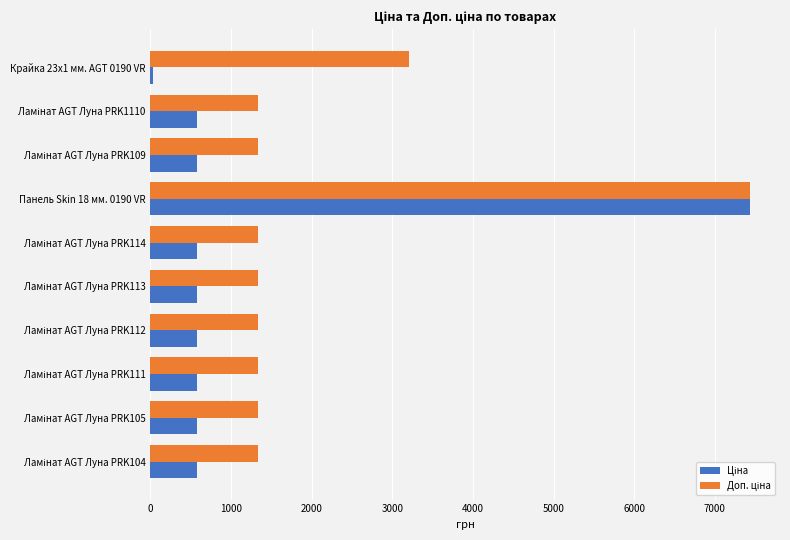

At which category is the sum across all series the highest?

Панель Skin 18 мм. 0190 VR